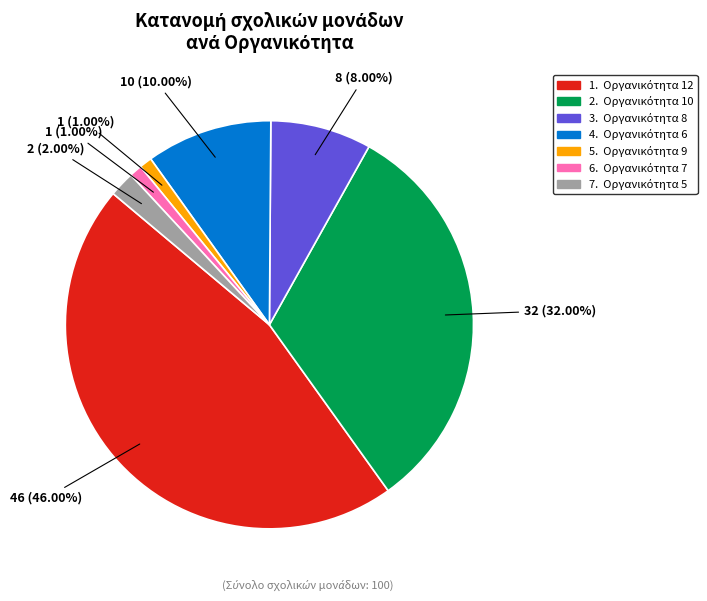

Is there a majority slice in this chart?

No